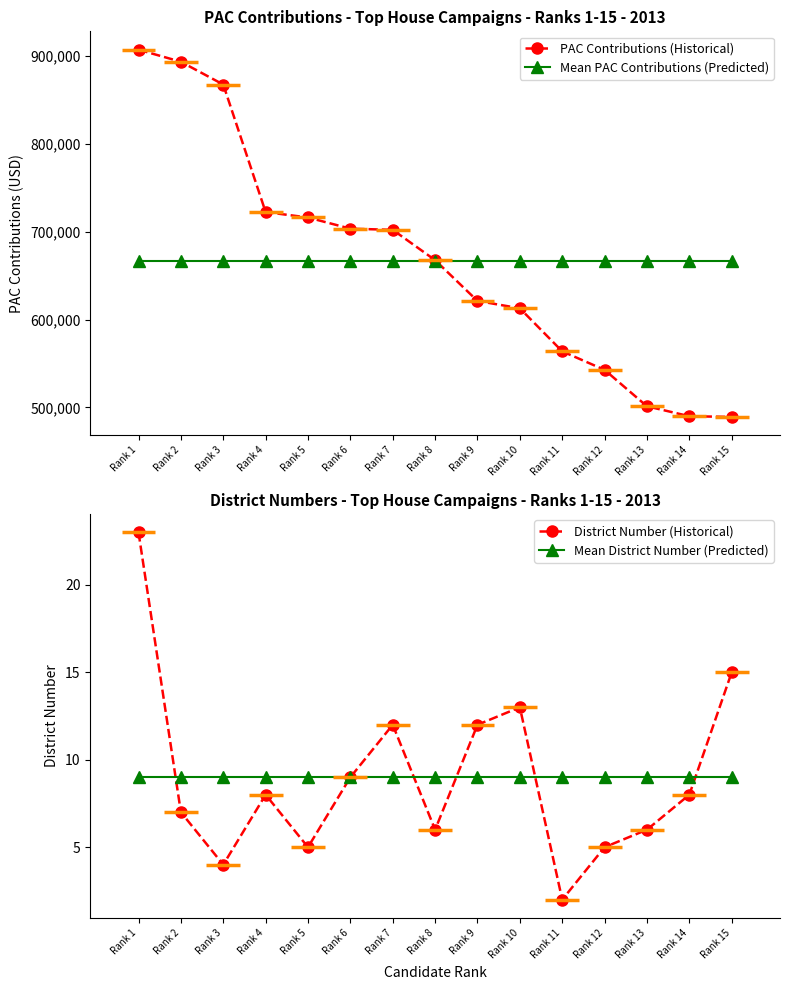

At which category does the chart reach its minimum across all series?

Rank 11